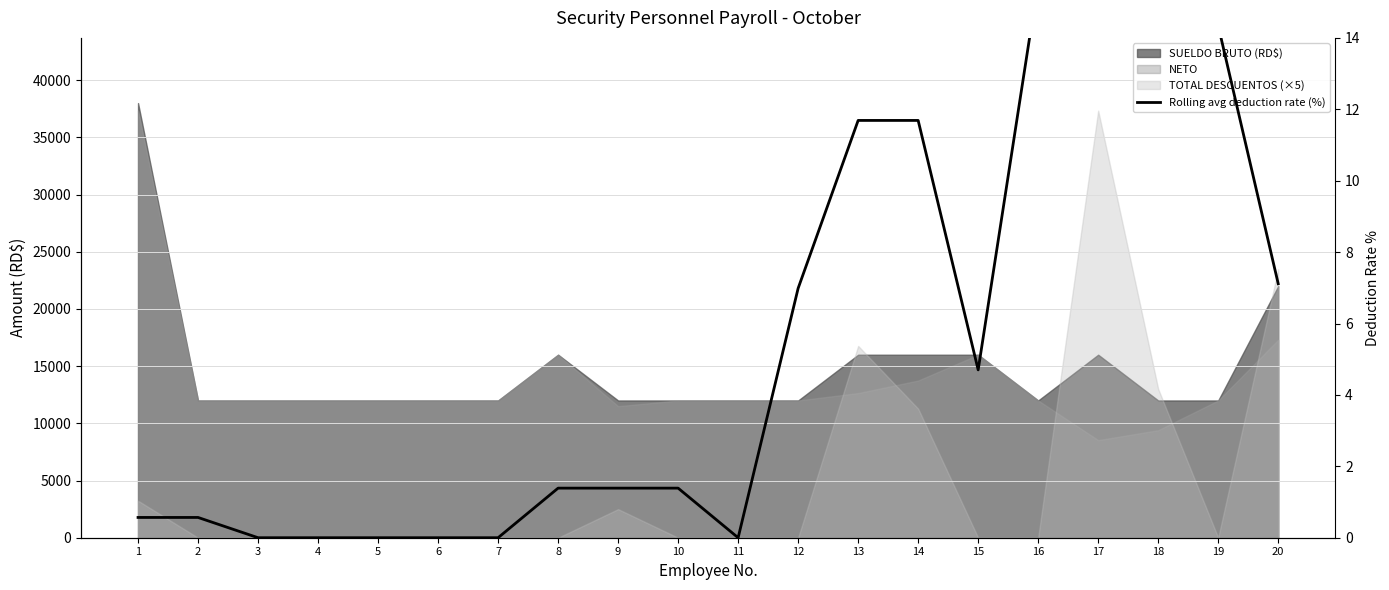

What is the difference between the maximum and minimum values?

22.8